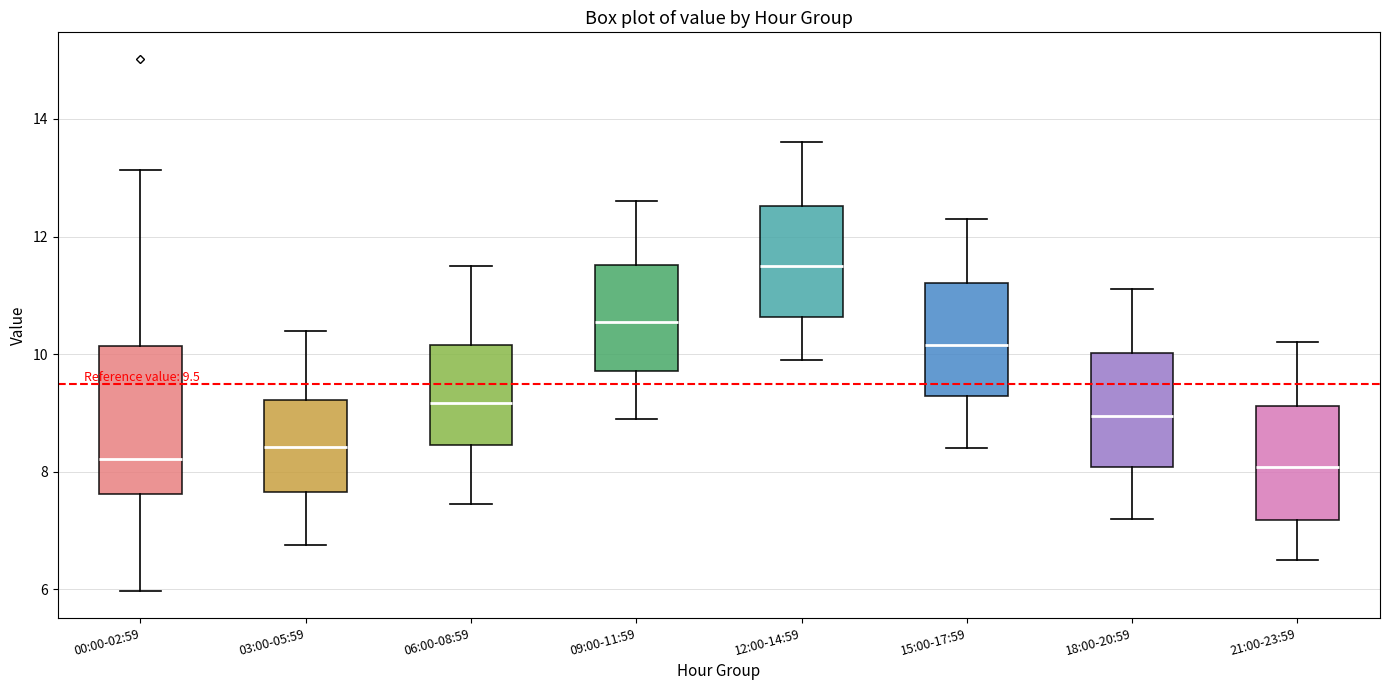

Comparing the boxes themselves (not the whiskers), which one is the tallest?

00:00-02:59